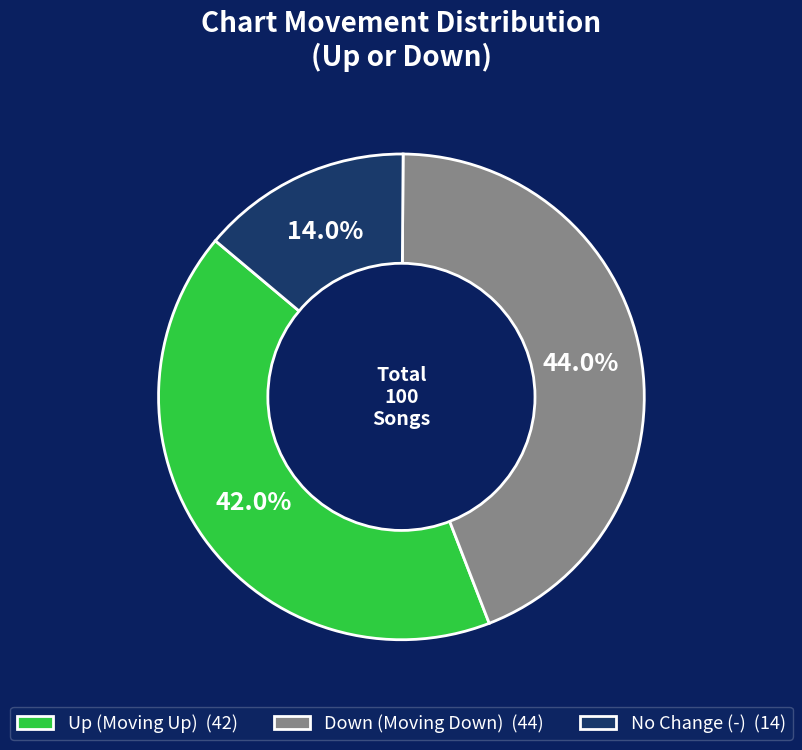

Approximately how many times larger is the value at No Change (-) (14) compared to Down (Moving Down) (44)?

0.3